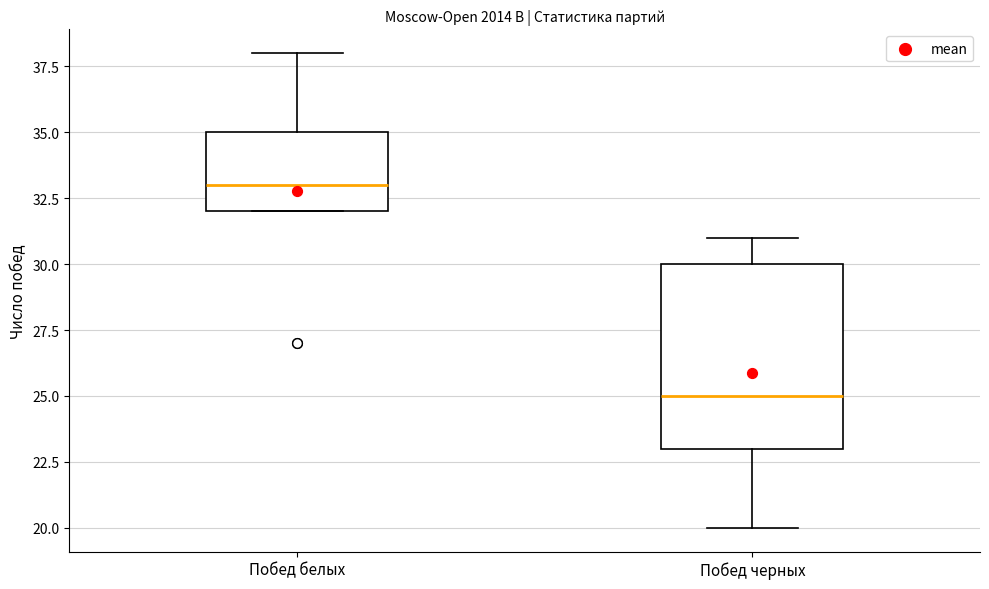

Which box's median line is the highest?

Побед белых